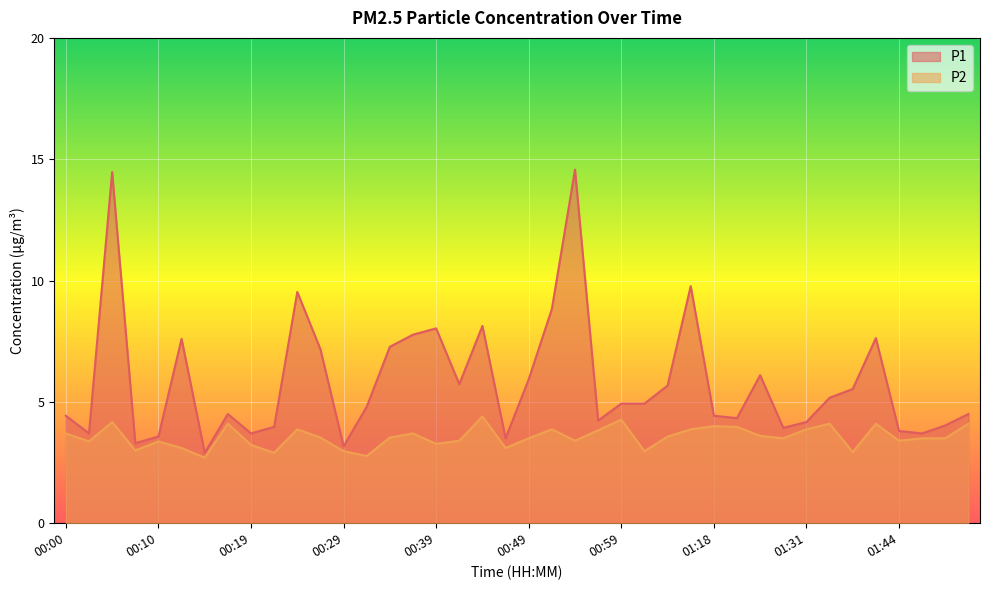

The P2 series shows 3.5 at 00:27. True or false?

True